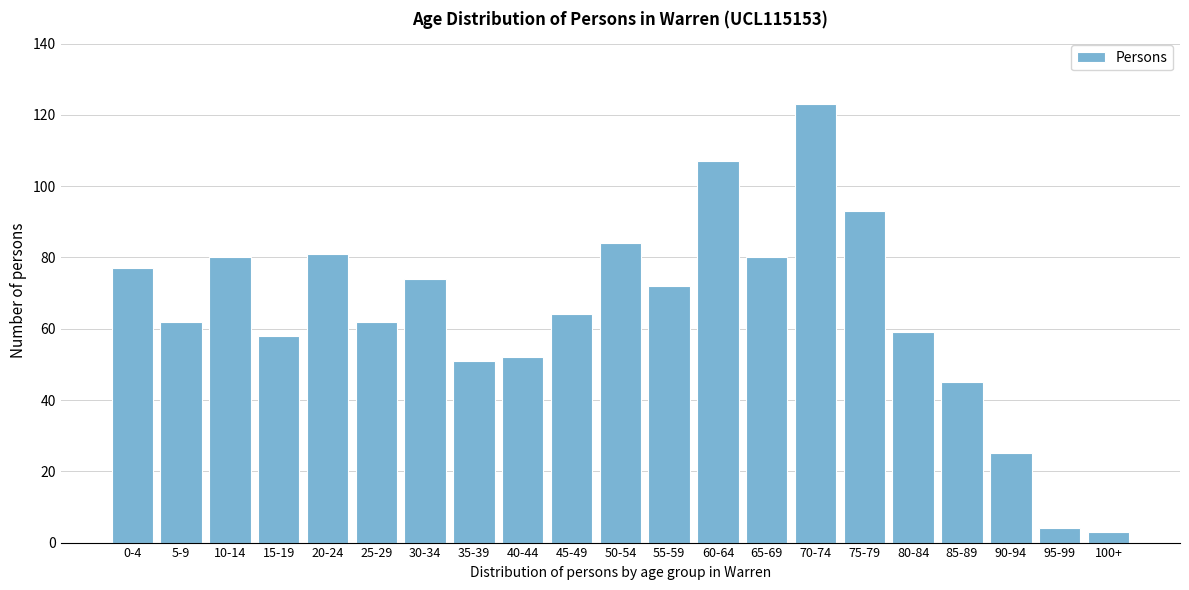

Reading left to right, transcribe all the data shown in this chart.

77	62	80	58	81	62	74	51	52	64	84	72	107	80	123	93	59	45	25	4	3